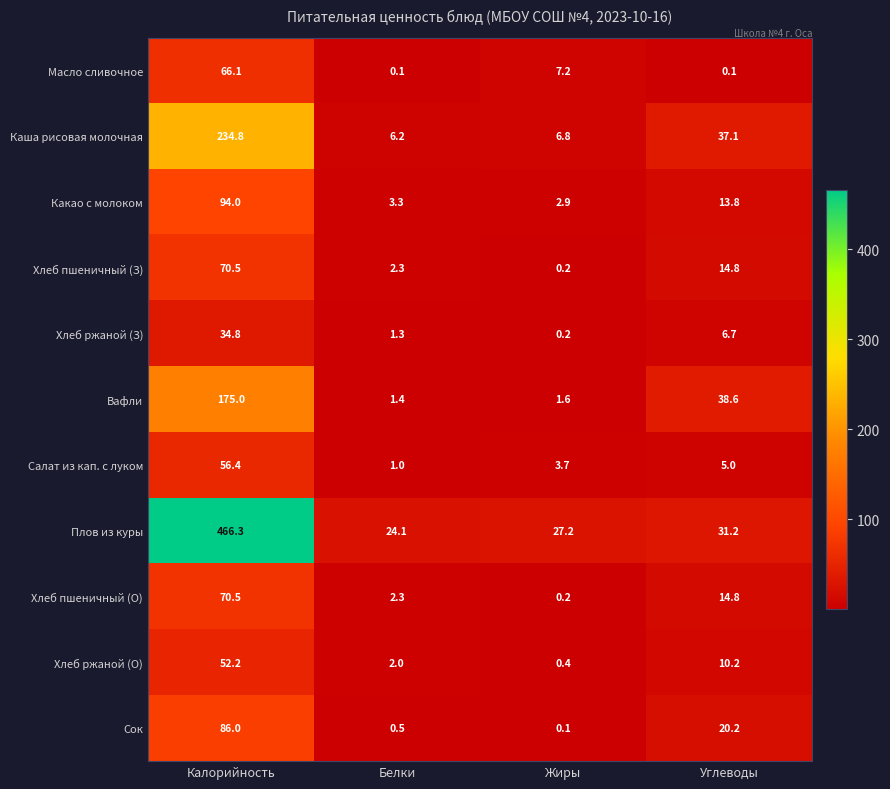

Which series has the largest total across all categories?

Плов из куры